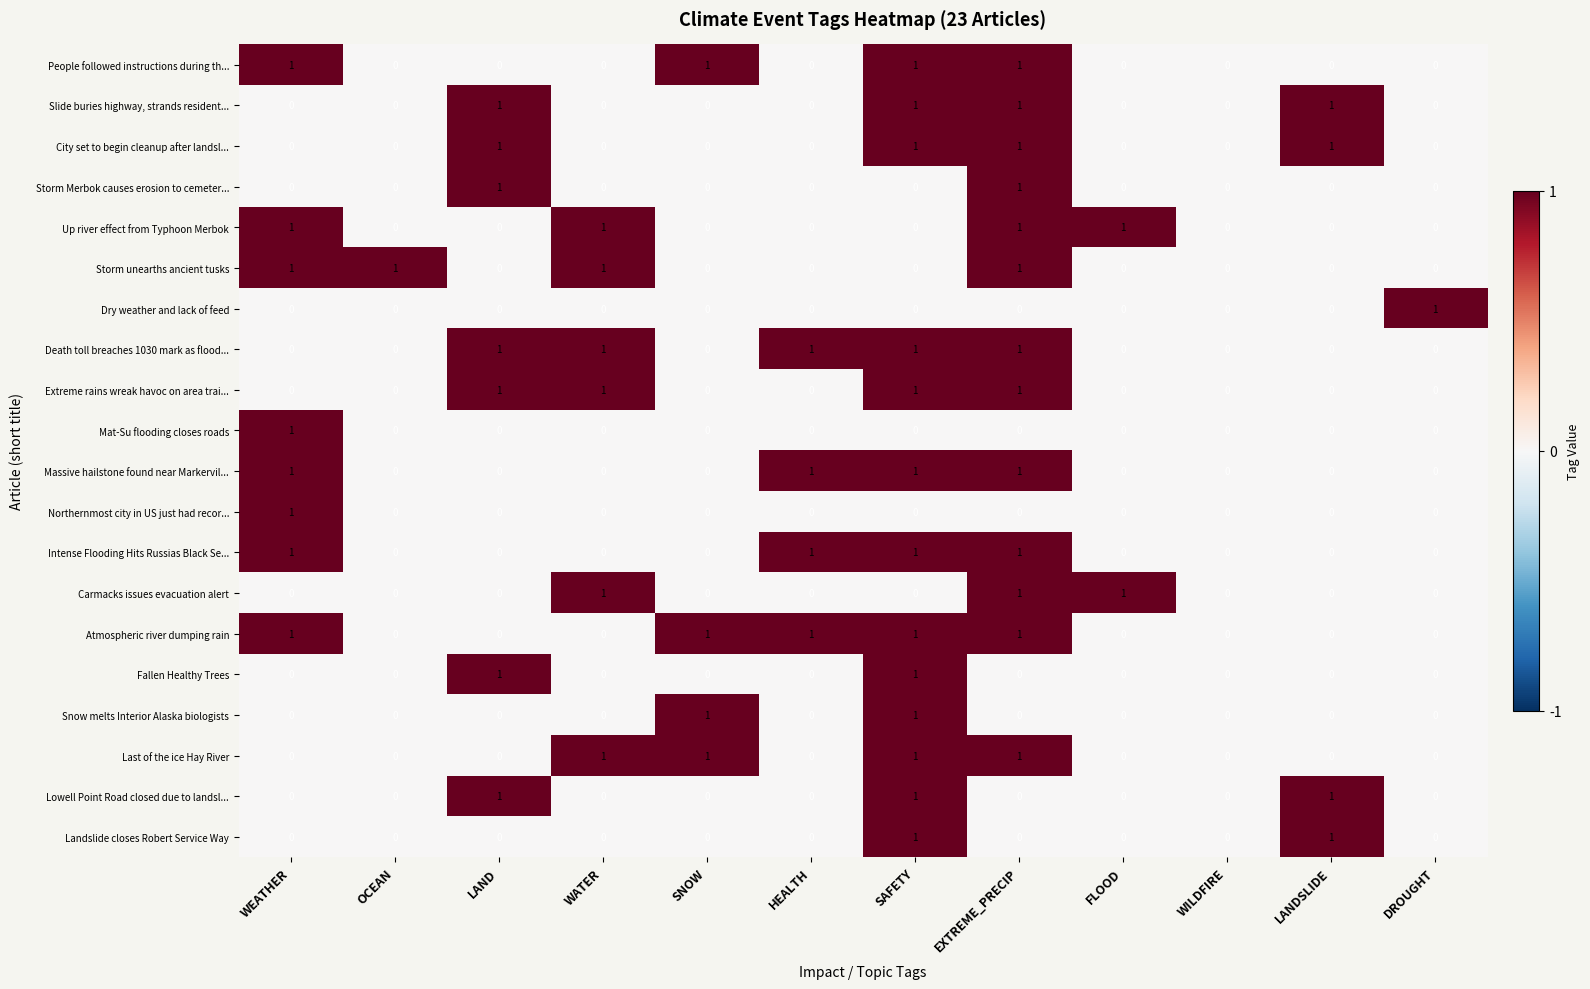

What is the sum of all Storm unearths ancient tusks values?

4